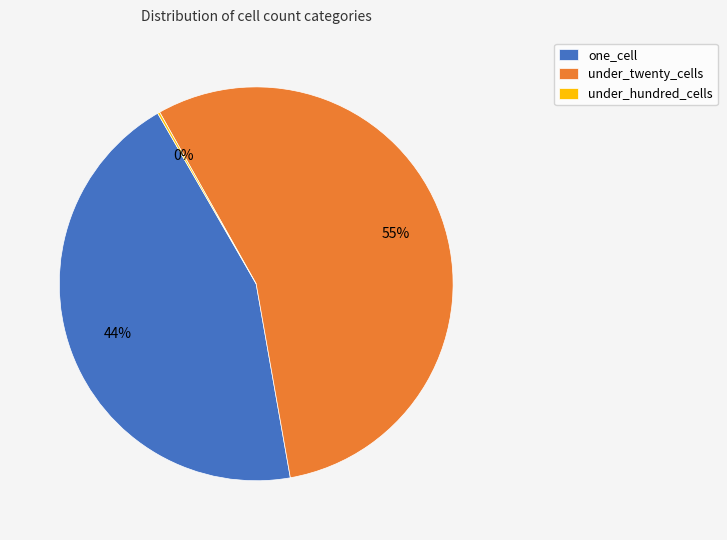

Which category has the biggest portion of the pie?

under_twenty_cells